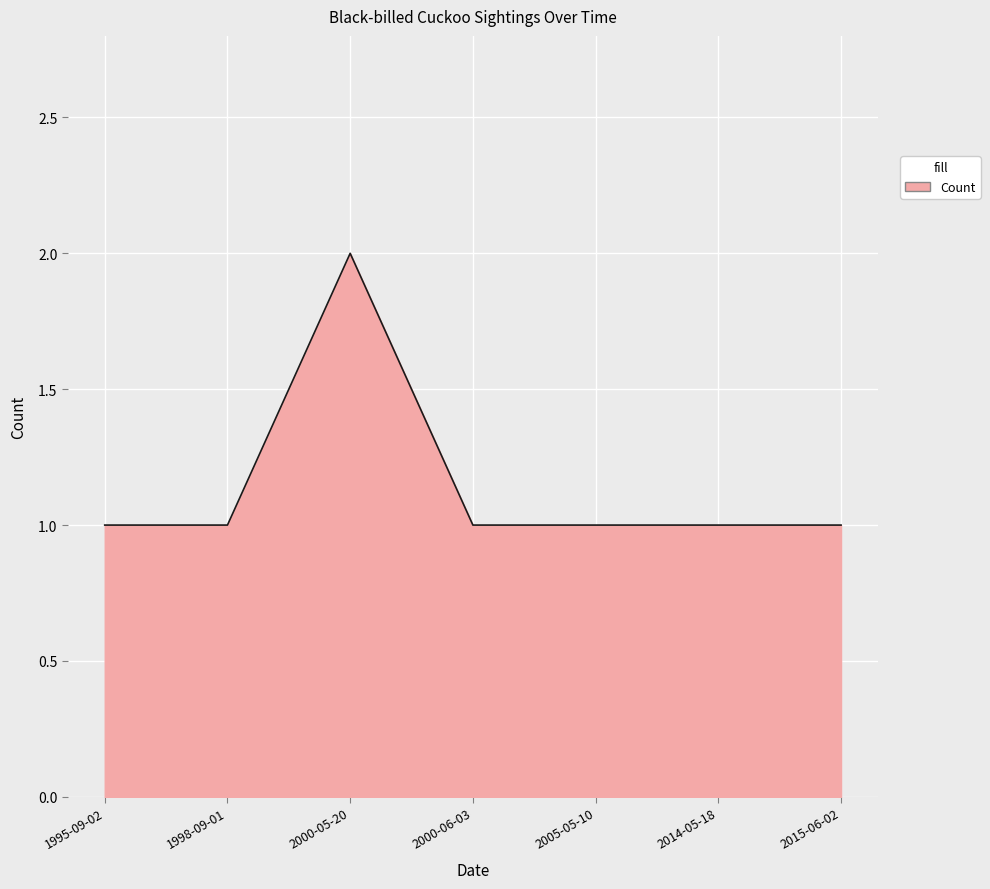

What position from the right is 2015-06-02?

1